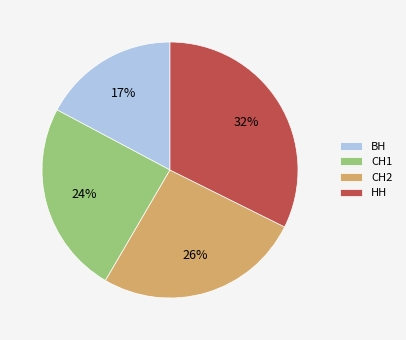

Do НН and СН1 together represent more than half of the pie?

Yes